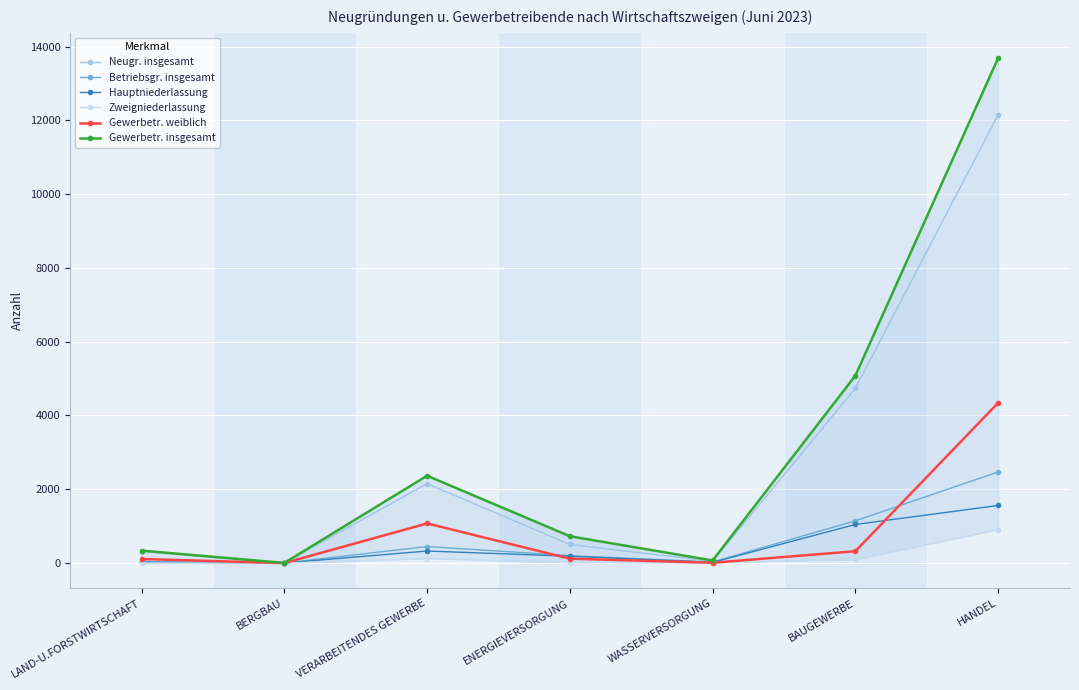

Rank the series at BERGBAU from lowest to highest value.

Zweigniederlassung, Gewerbetr. weiblich, Betriebsgr. insgesamt, Hauptniederlassung, Neugr. insgesamt, Gewerbetr. insgesamt